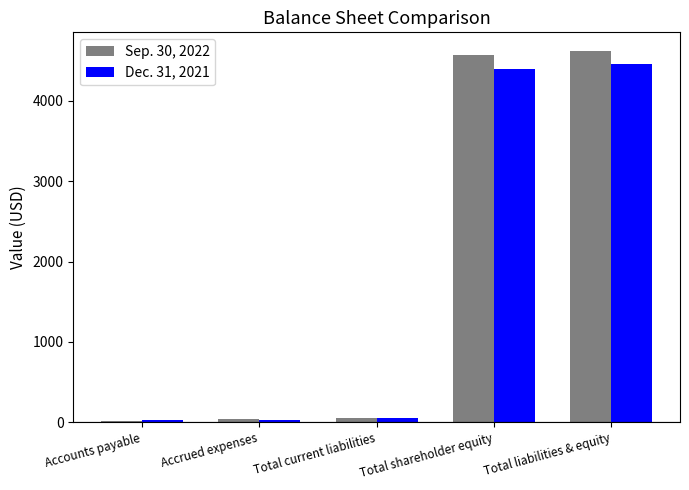

The Dec. 31, 2021 series shows 1847 at Total shareholder equity. True or false?

False